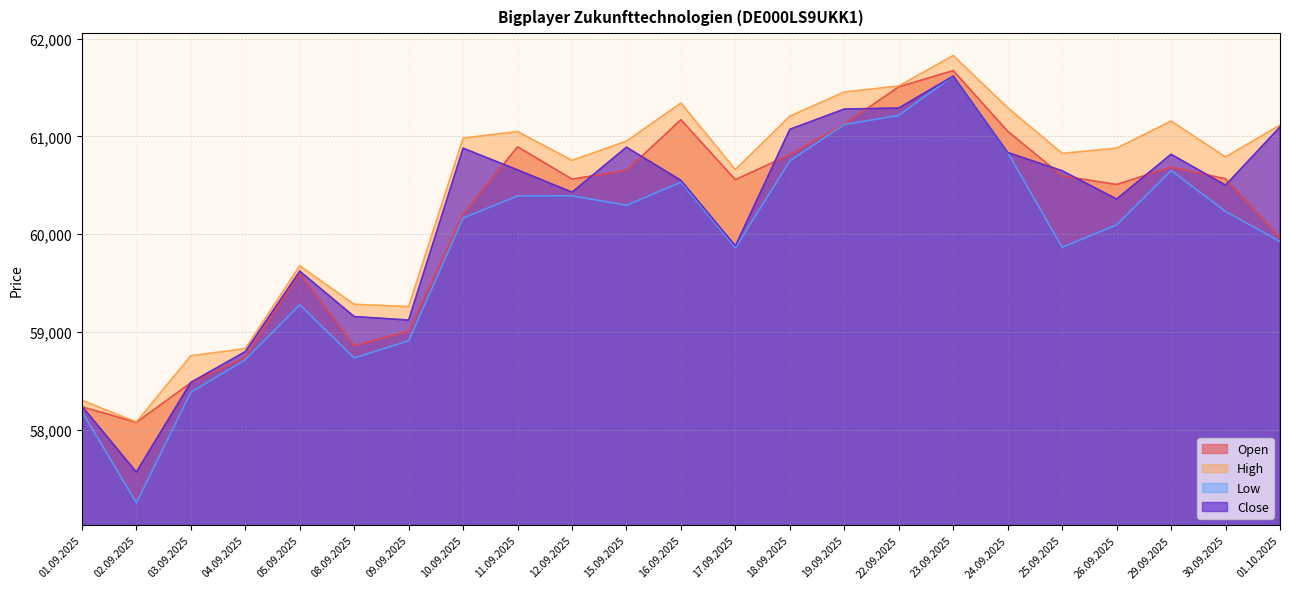

Which category has the lowest value in the High series?

02.09.2025